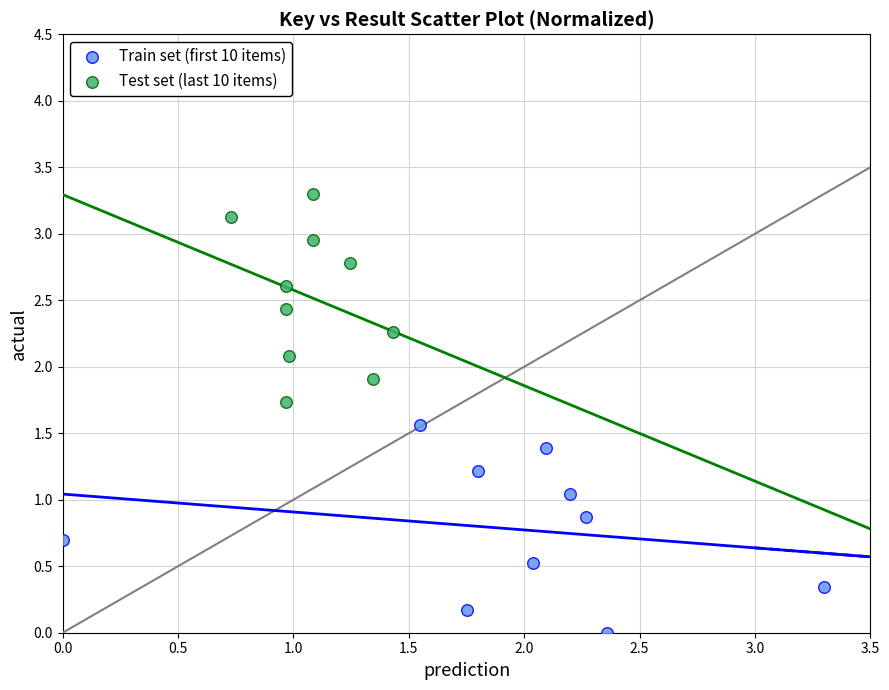

Which series contains the highest Y value?

Test set (last 10 items)